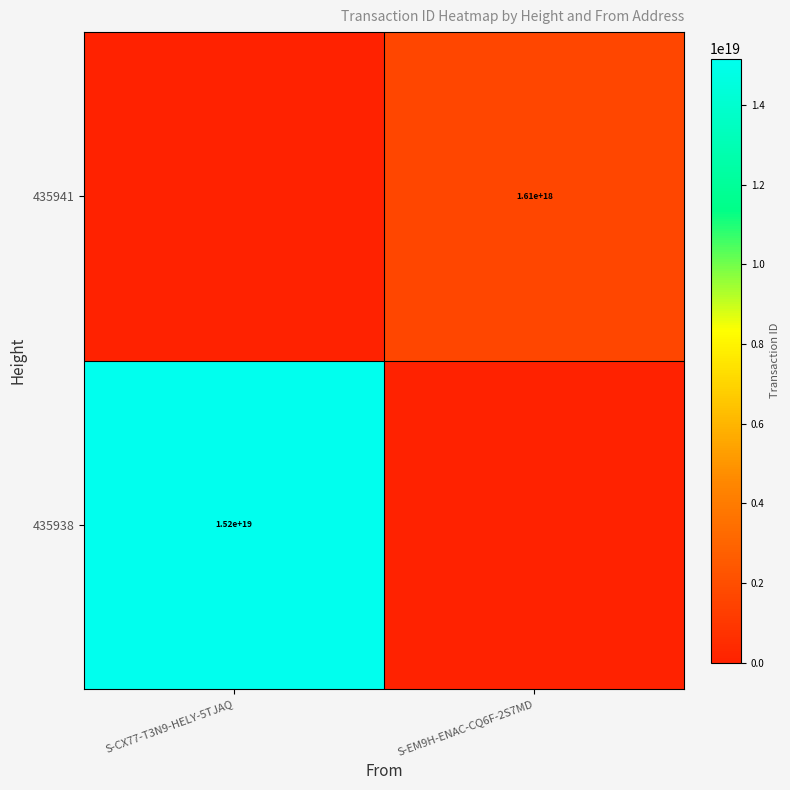

Is the value of 435938 at S-CX77-T3N9-HELY-5TJAQ greater than the value of 435941 at S-EM9H-ENAC-CQ6F-2S7MD?

Yes